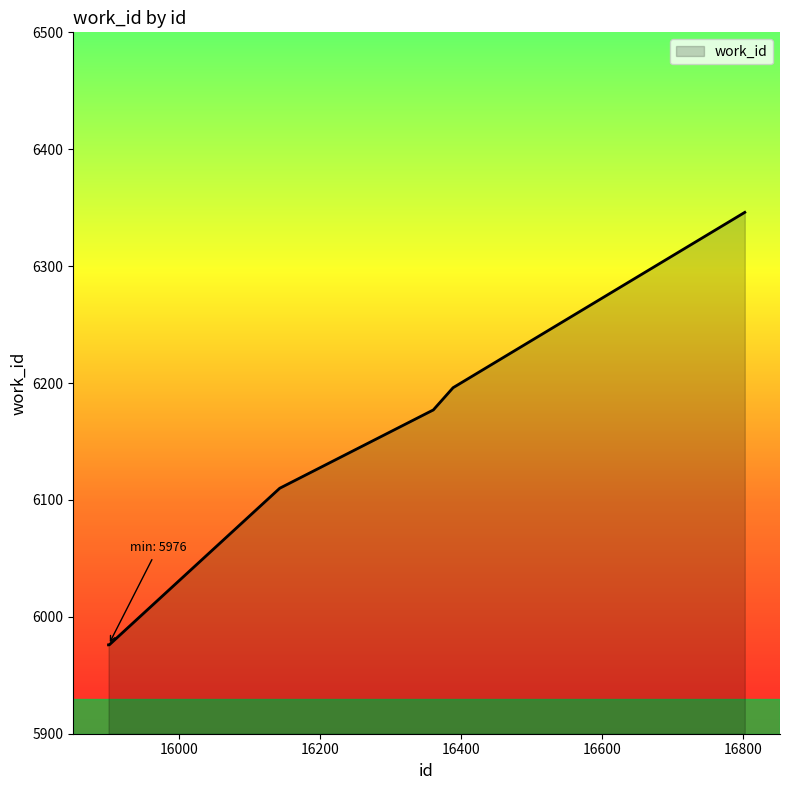

What is the minimum value shown in the chart?

5976